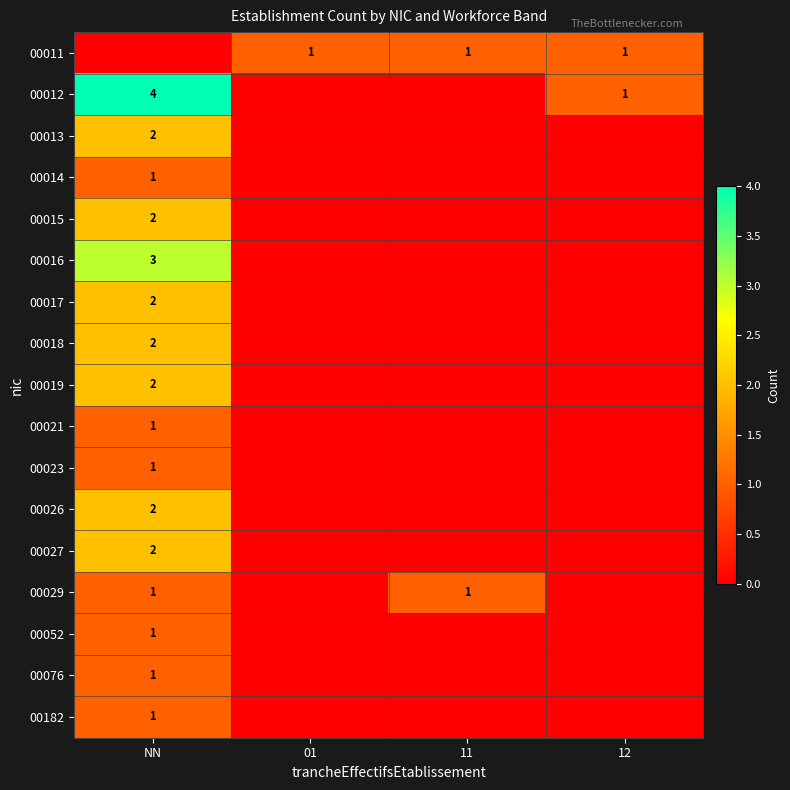

The value of 00015 at NN is 2. True or false?

True